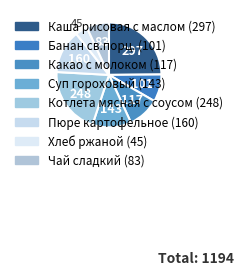

Do Пюре картофельное and Котлета мясная с соусом together represent more than half of the pie?

No